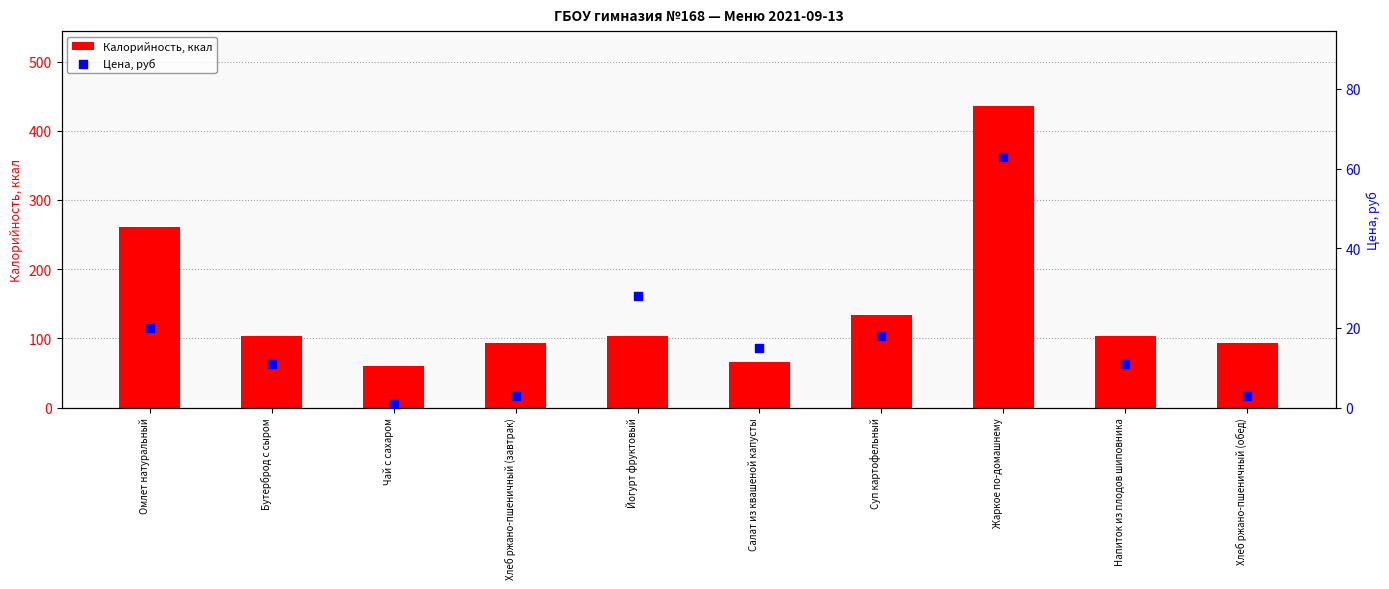

What is the total value across all series at Омлет натуральный?

281.6